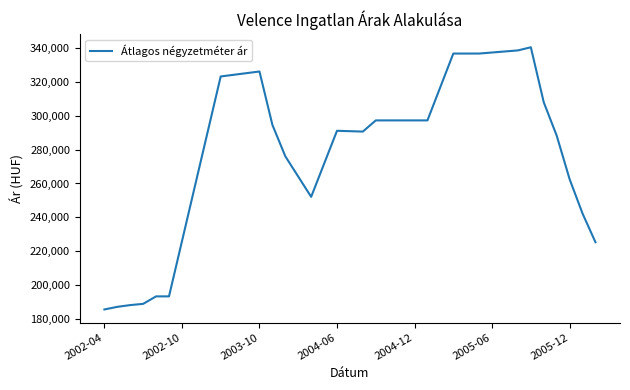

What is the smallest value displayed?

185382